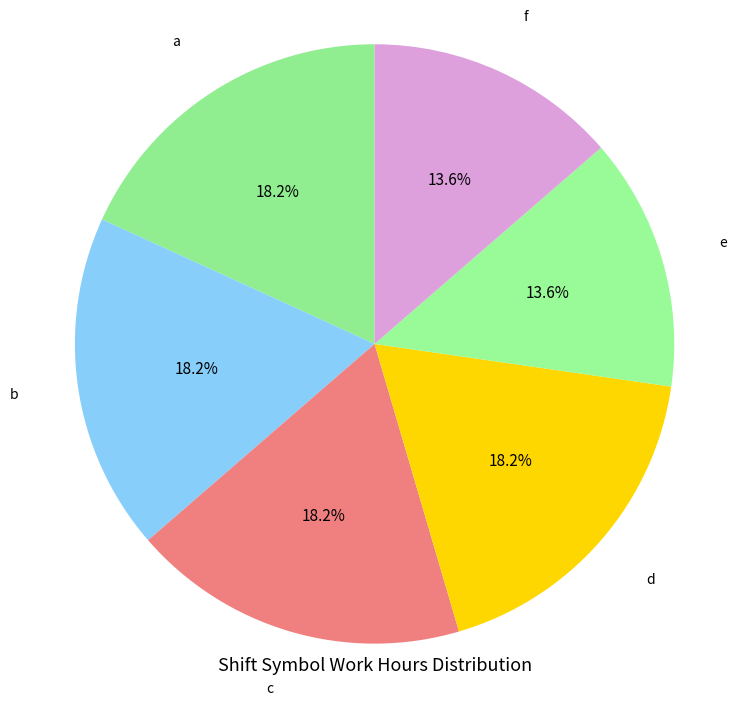

Which slice is the smallest?

e